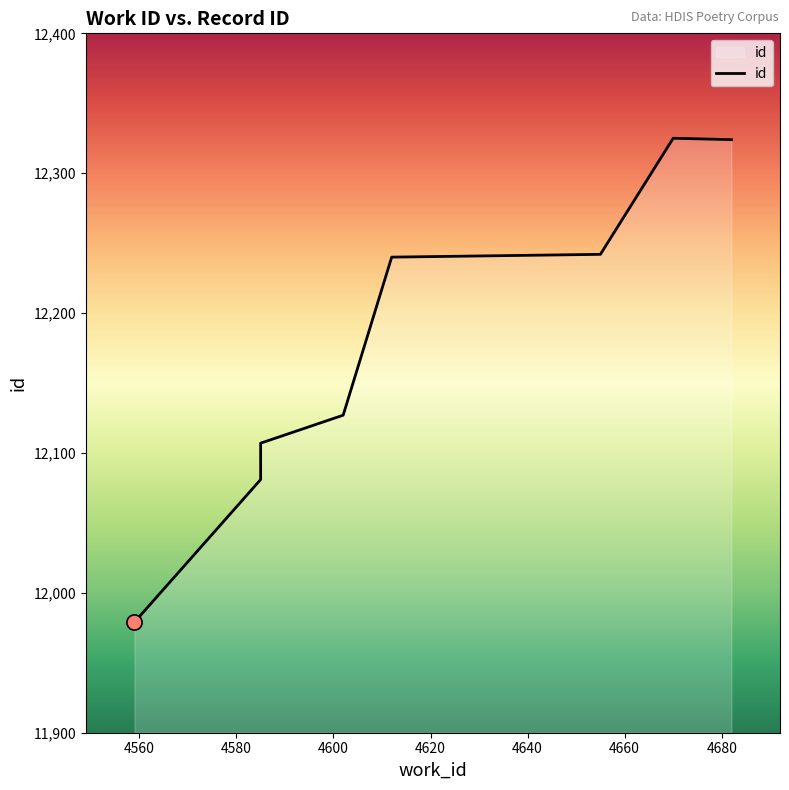

Which has a higher value, 4559 or 4655?

4655